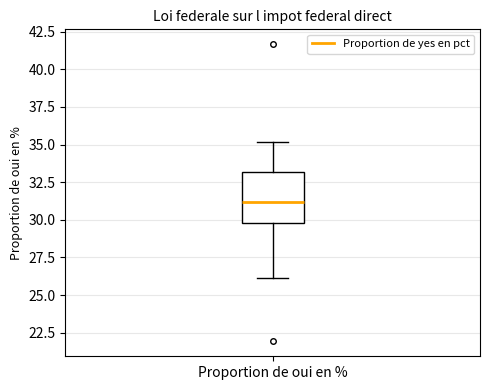

Read this box plot against the y-axis: the position of the median line, the range covered by the box, and the ends of both whiskers. The values are not printed on the chart, so give them approximately, as read against the axis.

median 31, box 30 to 33, whiskers 26 to 35